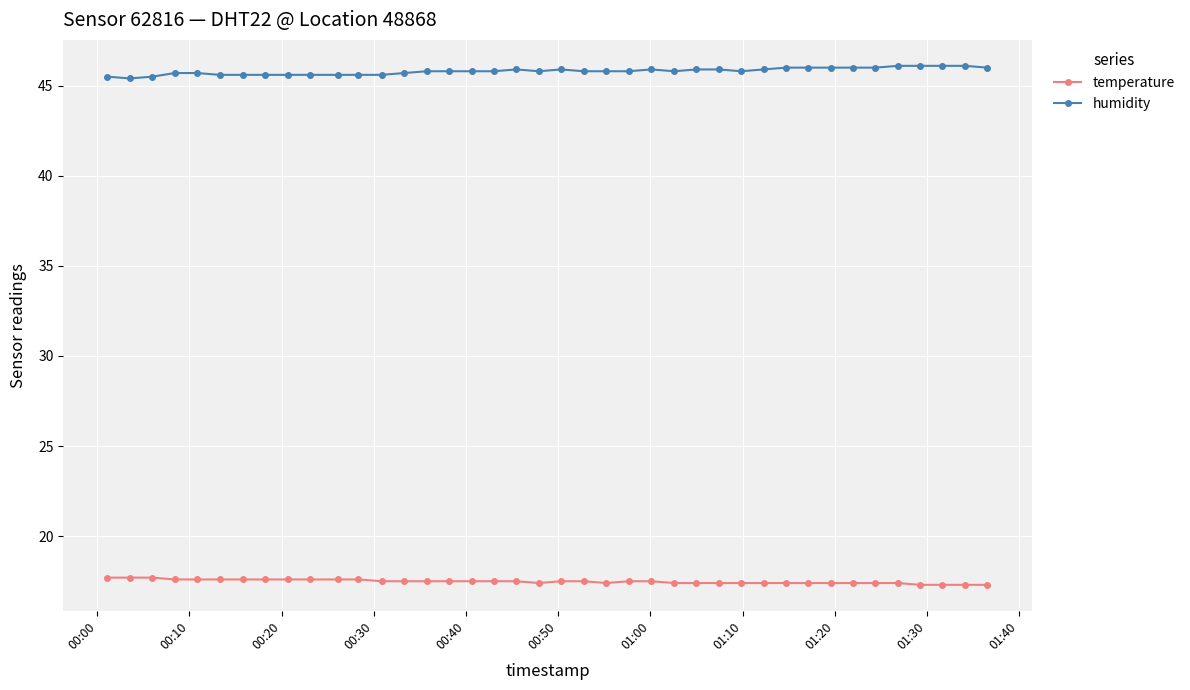

What is the value of the temperature point at the 11th from the left?

17.6